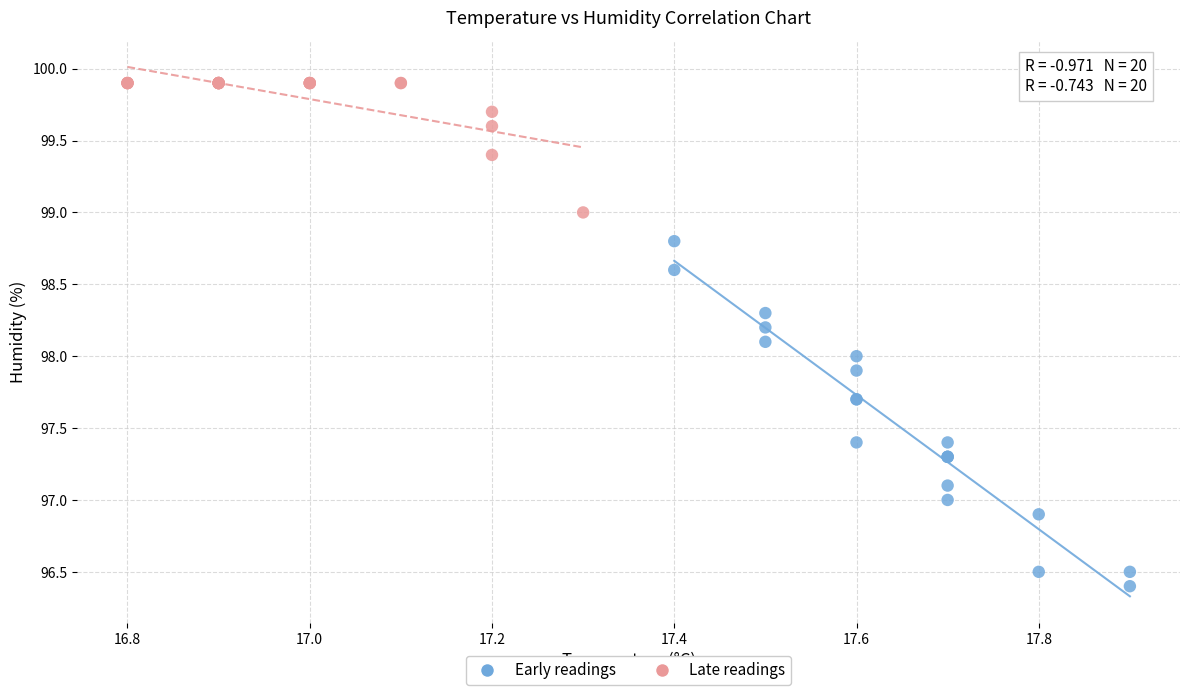

Which series contains the highest Y value?

Late readings